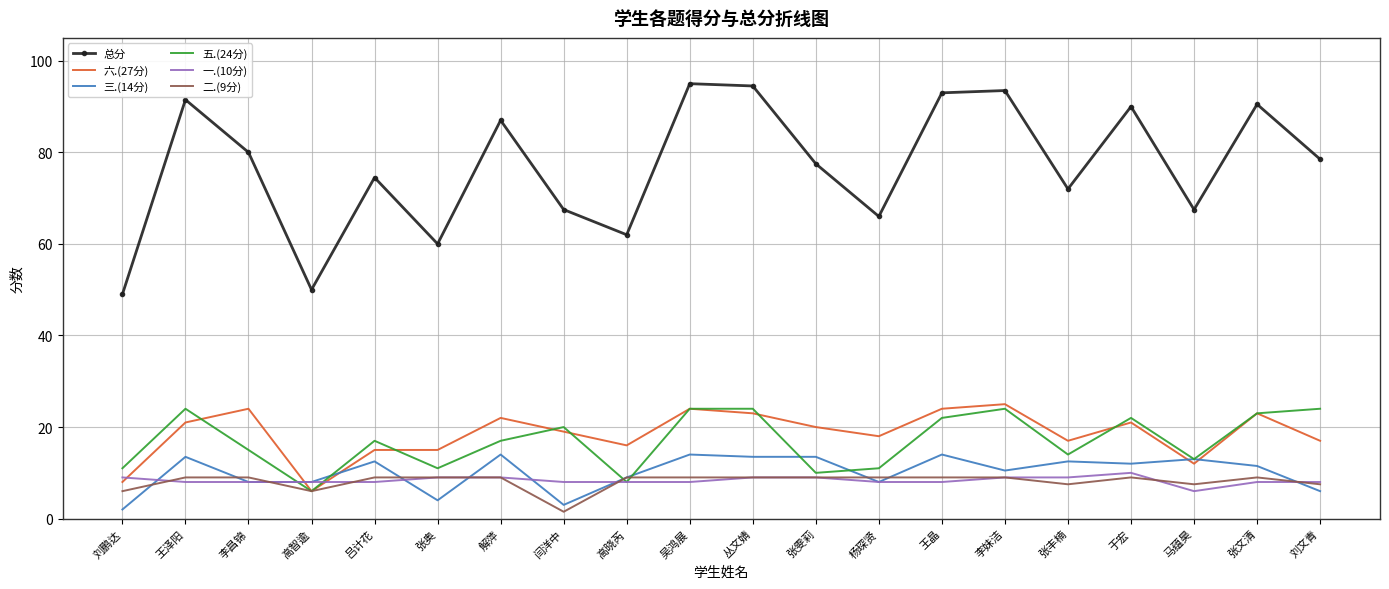

What is the sum of all 六.(27分) values?

370.0